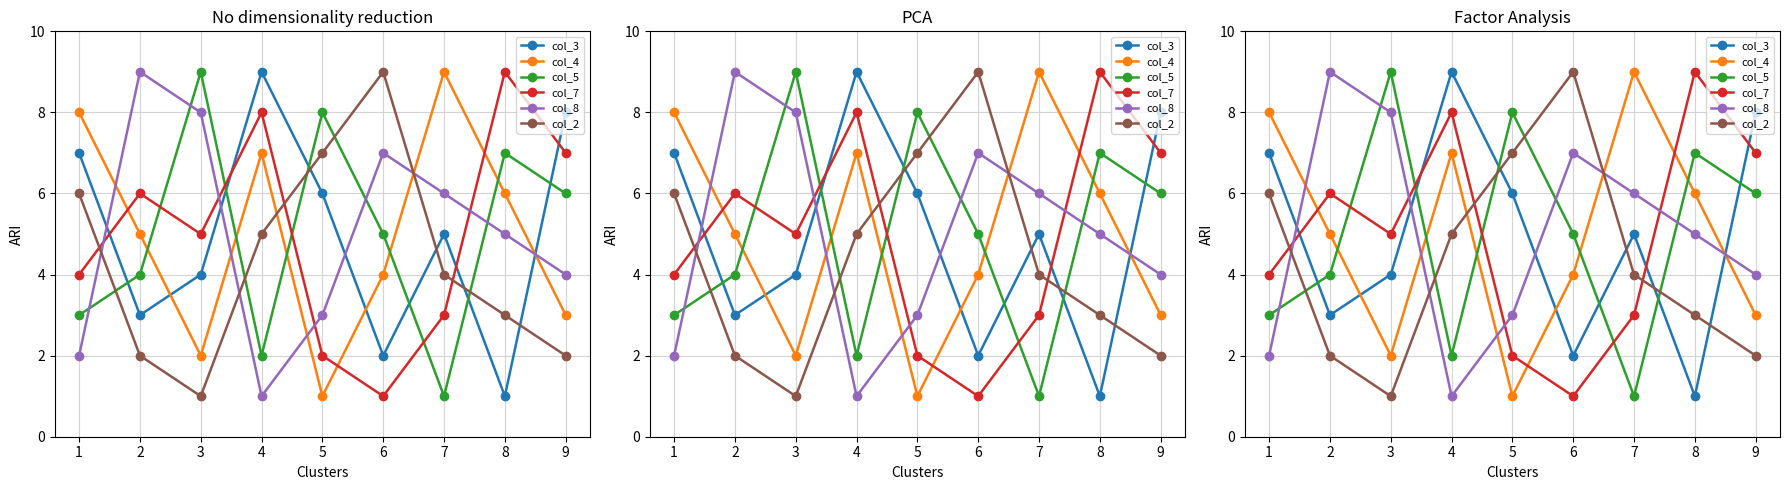

Rank the series by their maximum value, from lowest to highest.

col_3, col_4, col_5, col_7, col_8, col_2